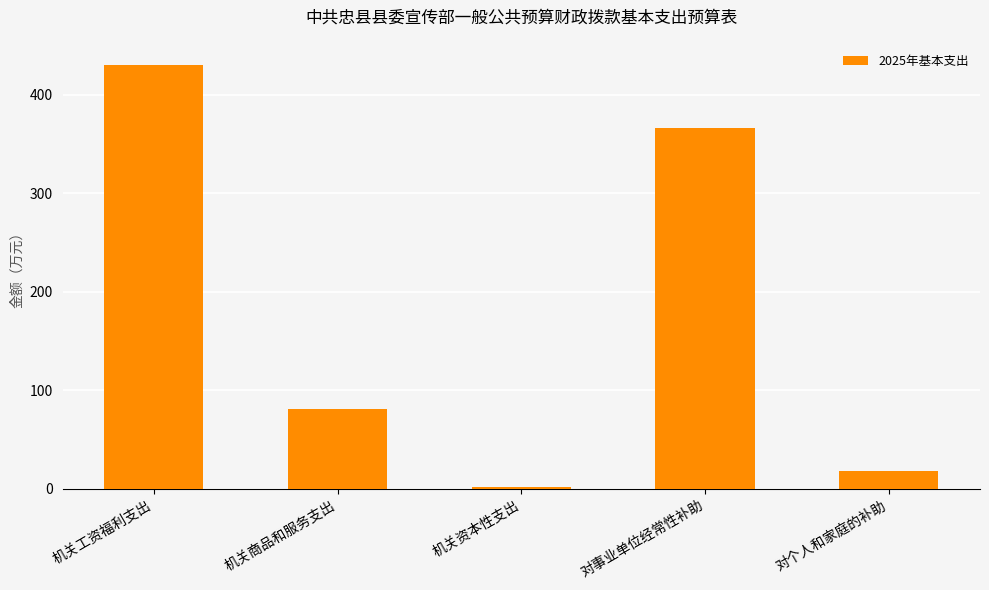

List the labels in order of value, smallest first.

机关资本性支出, 对个人和家庭的补助, 机关商品和服务支出, 对事业单位经常性补助, 机关工资福利支出